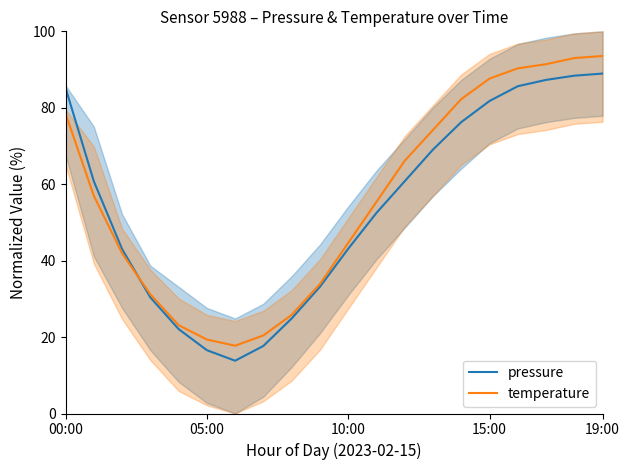

What is the minimum value for pressure?

13.8